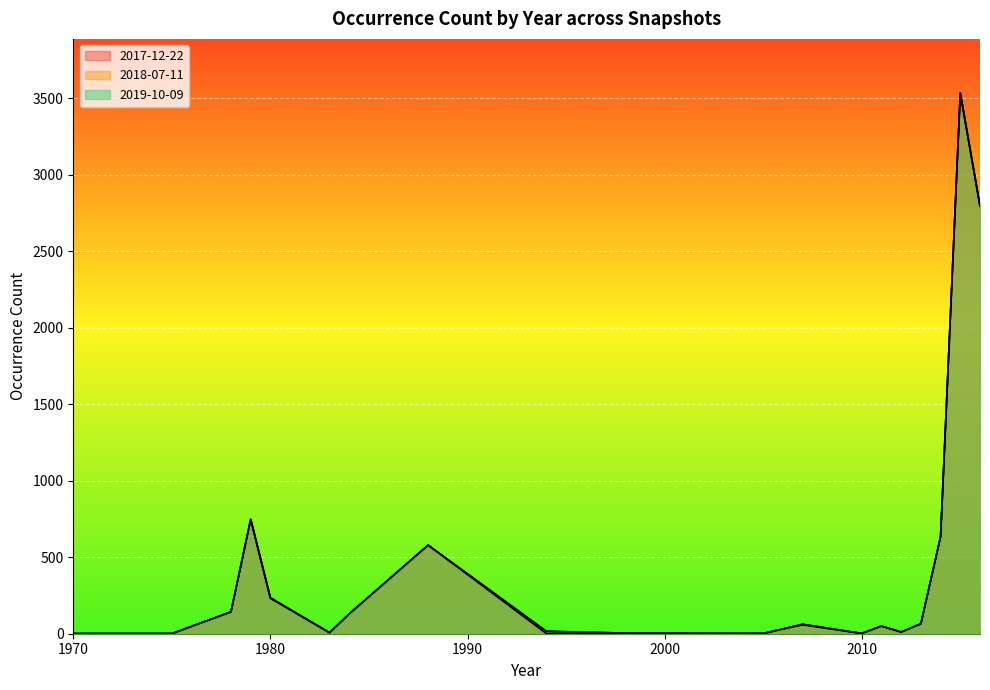

What is the difference between the highest and lowest values at 2005?

2